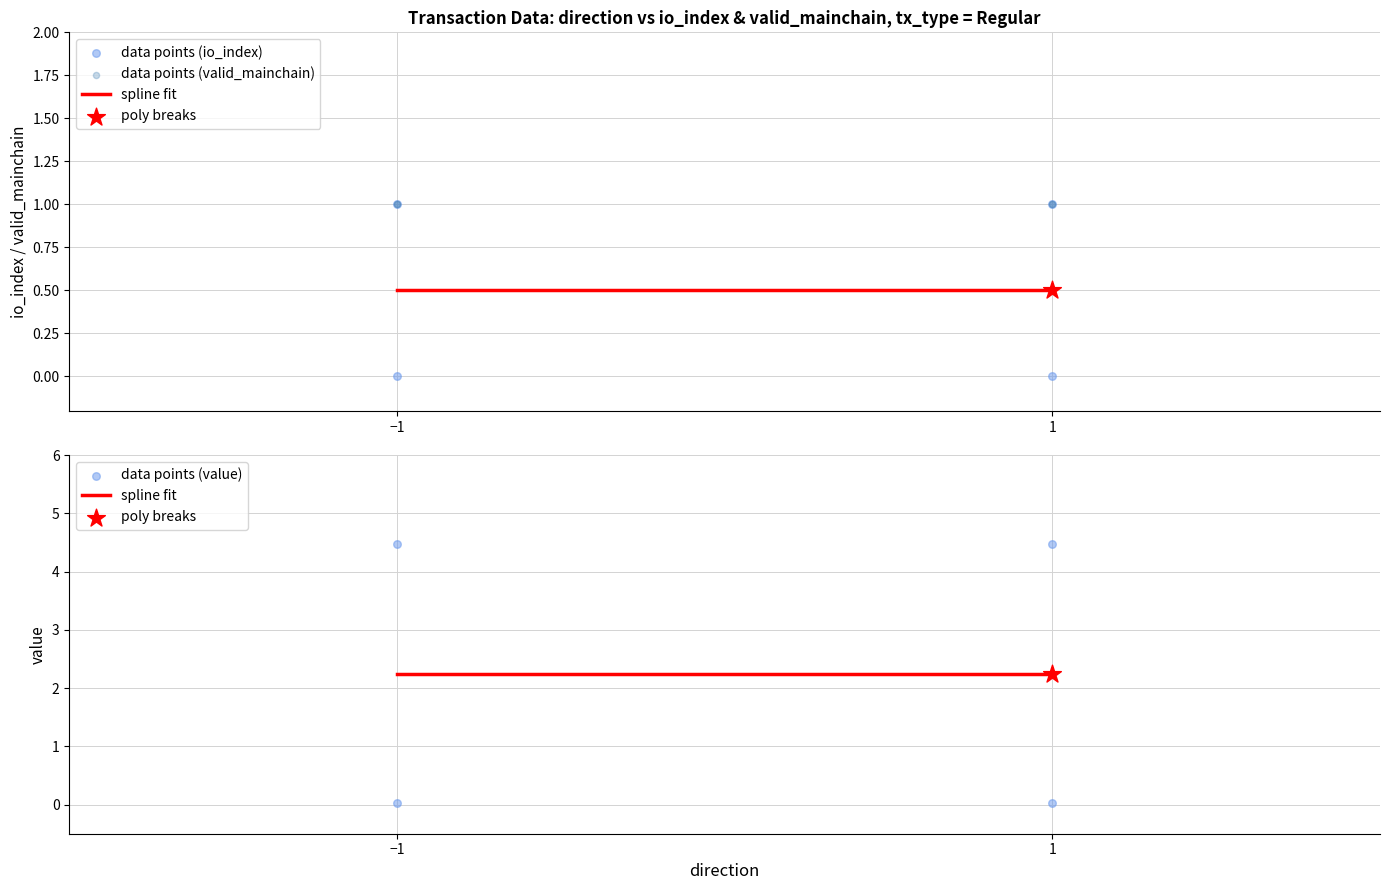

Is the value of value at -1 greater than the value of io_index at -1?

Yes